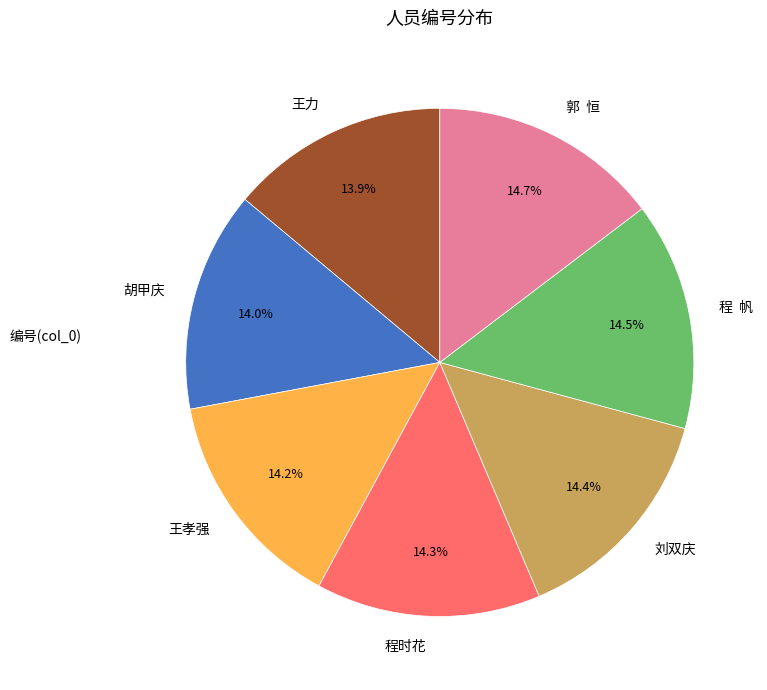

To the nearest percent, what is the difference between the largest and smallest slice percentages?

1%